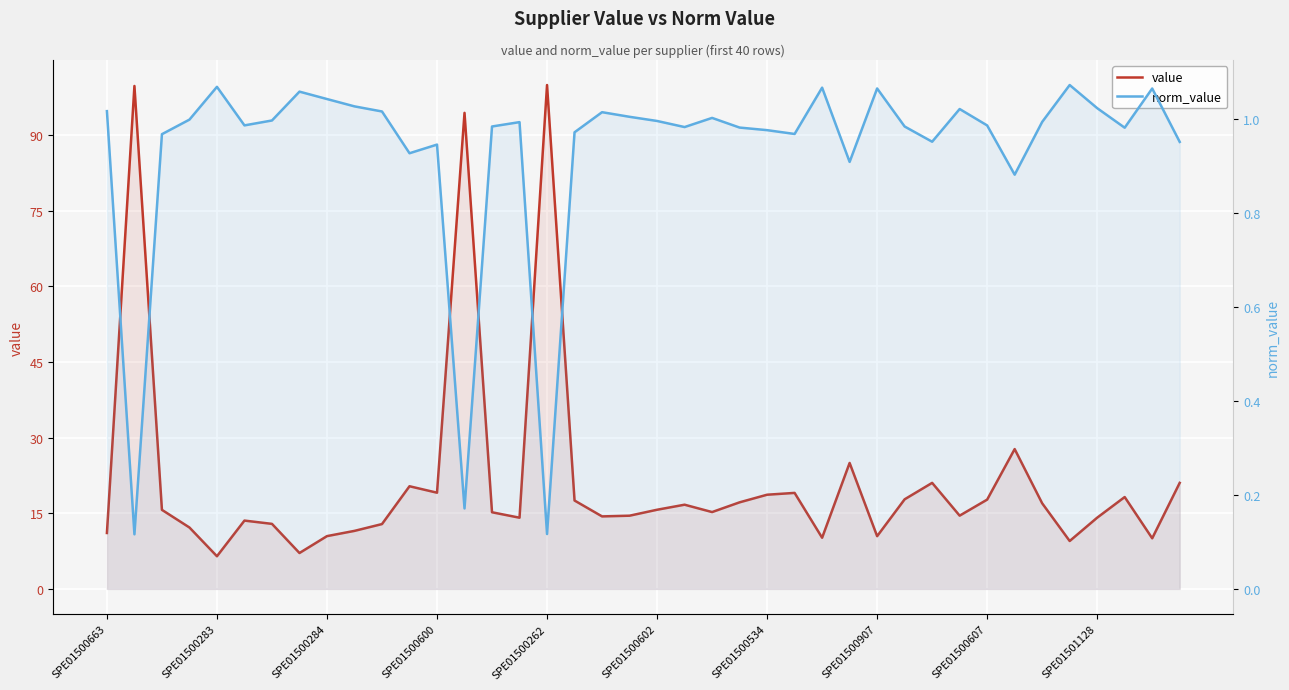

What is the difference between the second highest and minimum values in the norm_value series?

1.0